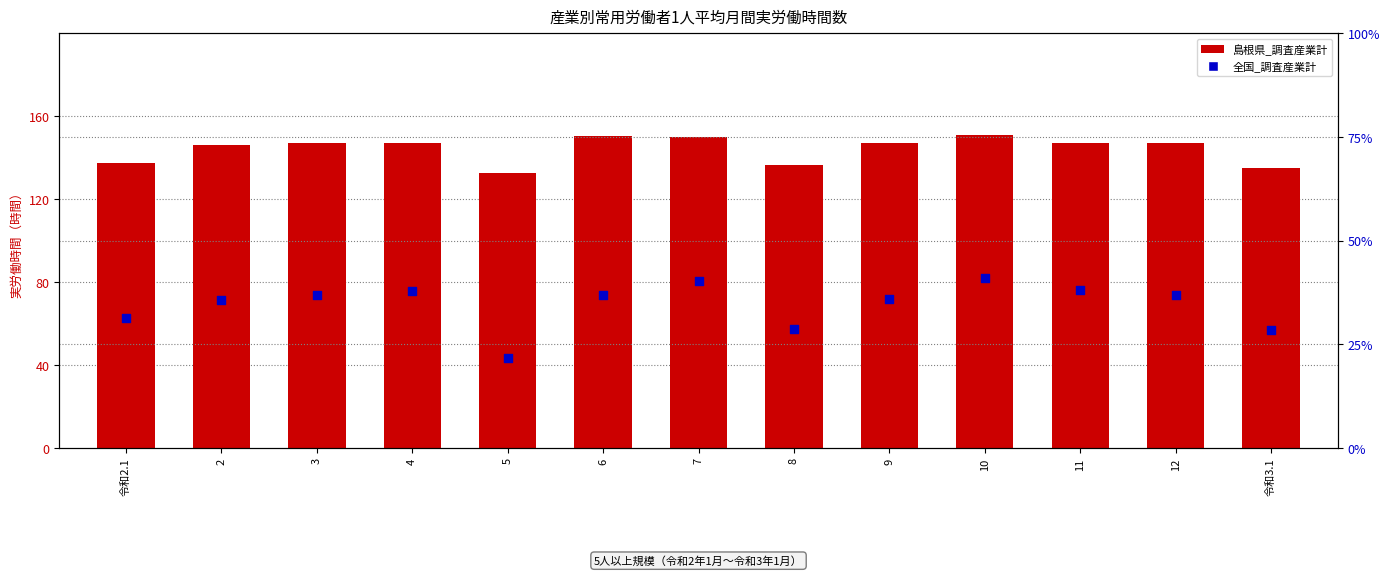

What are all the series names shown in the legend?

島根県_調査産業計, 全国_調査産業計